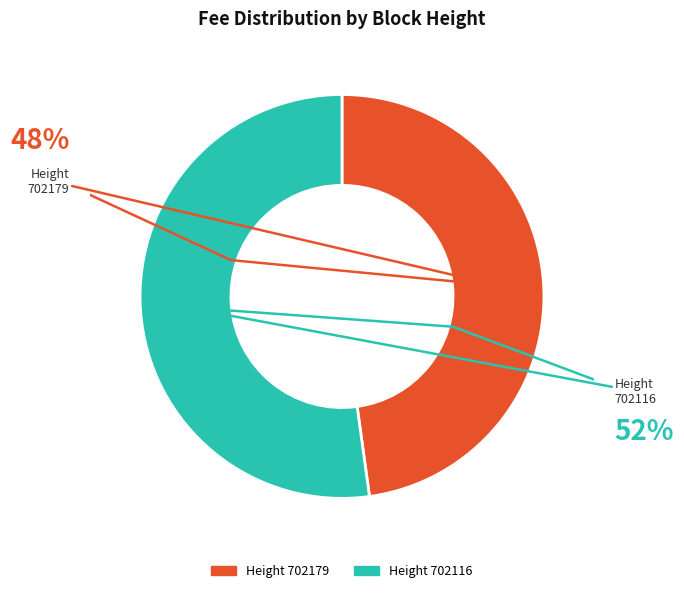

Is there a majority slice in this chart?

Yes